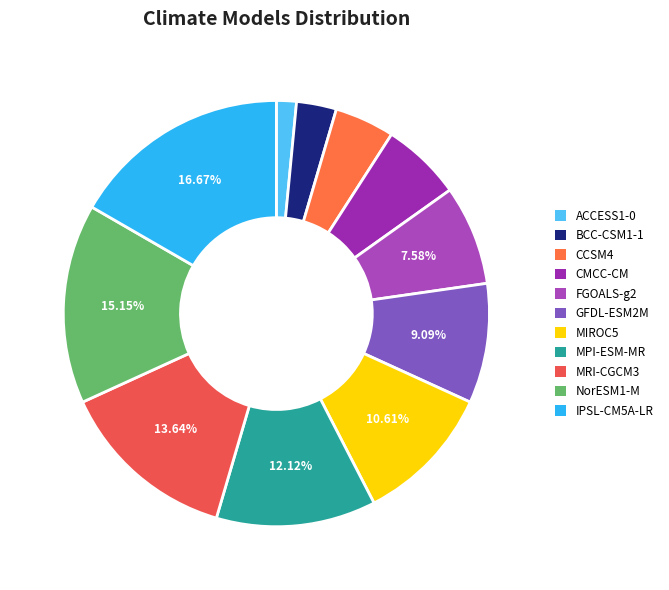

Does ACCESS1-0 represent more than half of the total?

No